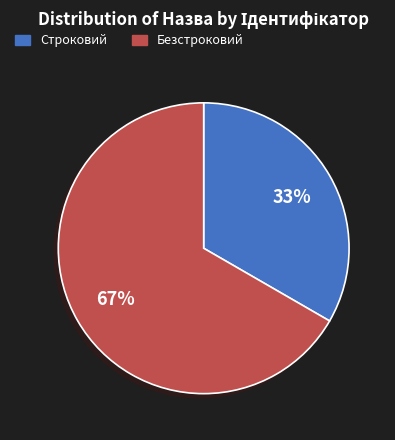

To the nearest percent, what is the combined percentage of Строковий and Безстроковий?

100%